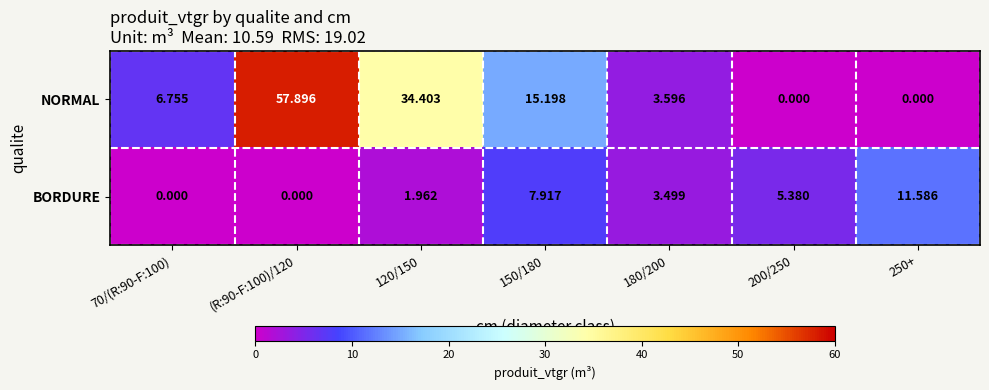

Is the value of NORMAL at 70/(R:90-F:100) greater than the value of BORDURE at 250+?

No